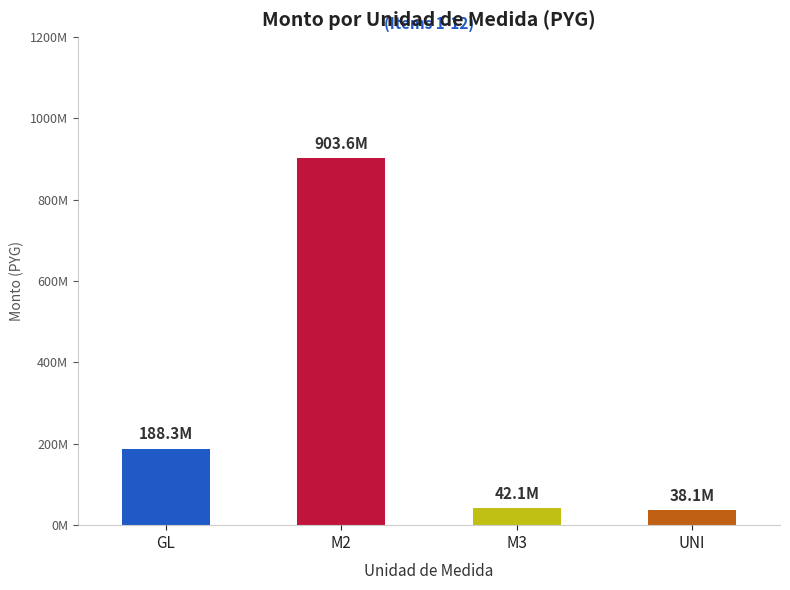

What is the average value?

293000113